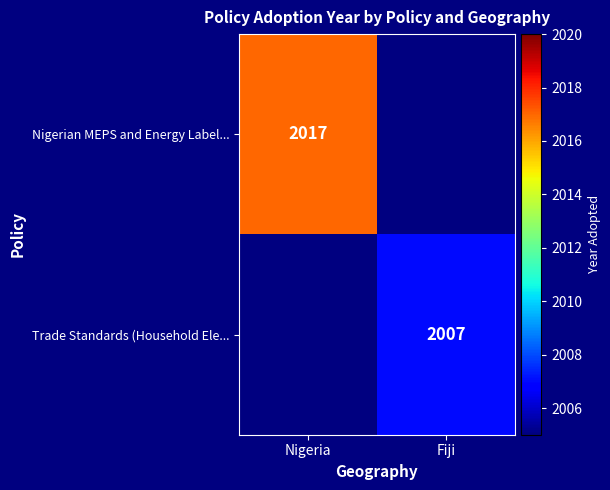

Is it true that Nigerian MEPS and Energy Label... equals 2810 at Nigeria?

False